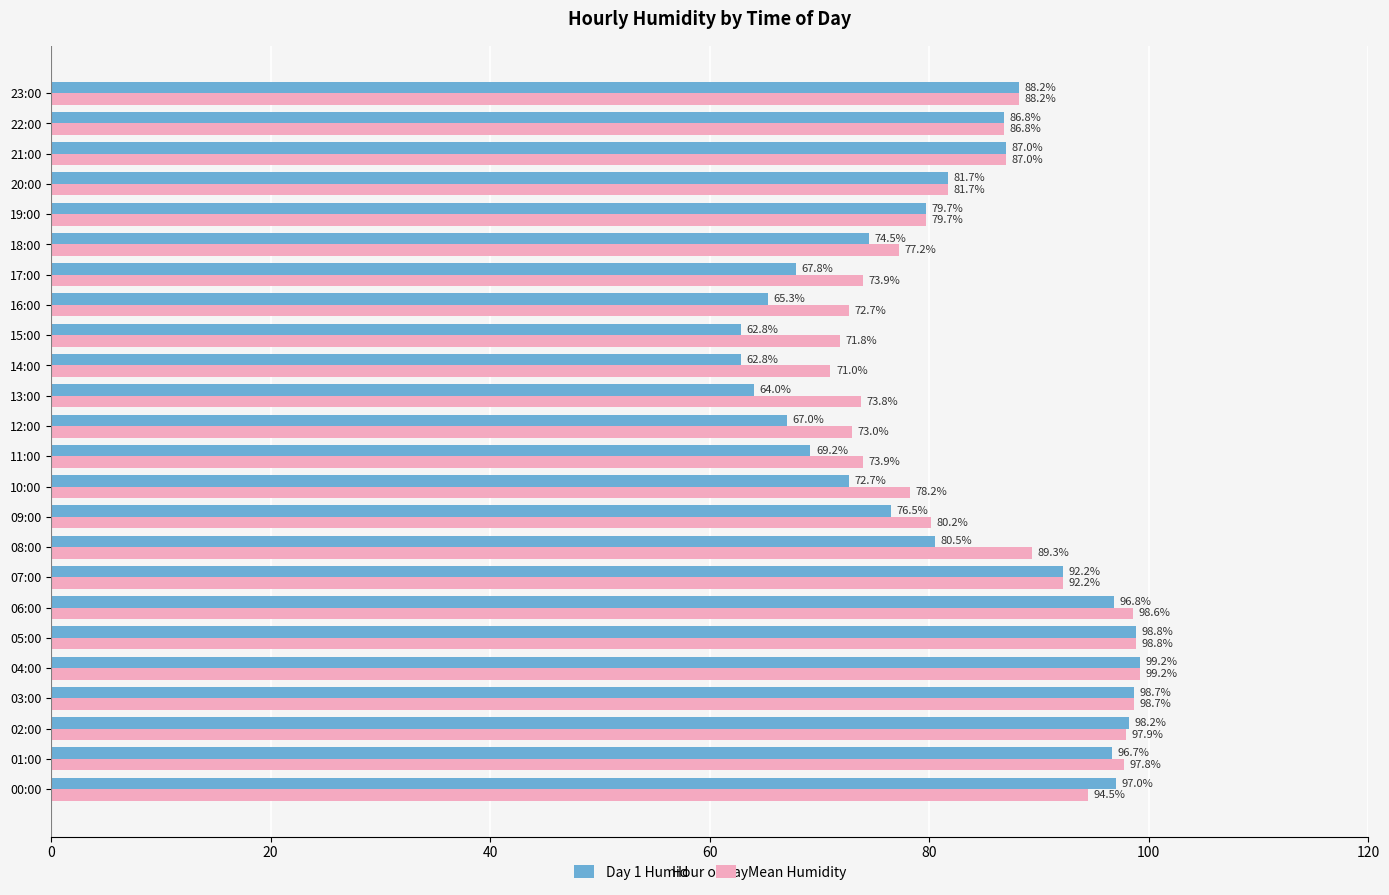

The value of Day 1 Humid at 18:00 is 98.4. True or false?

False